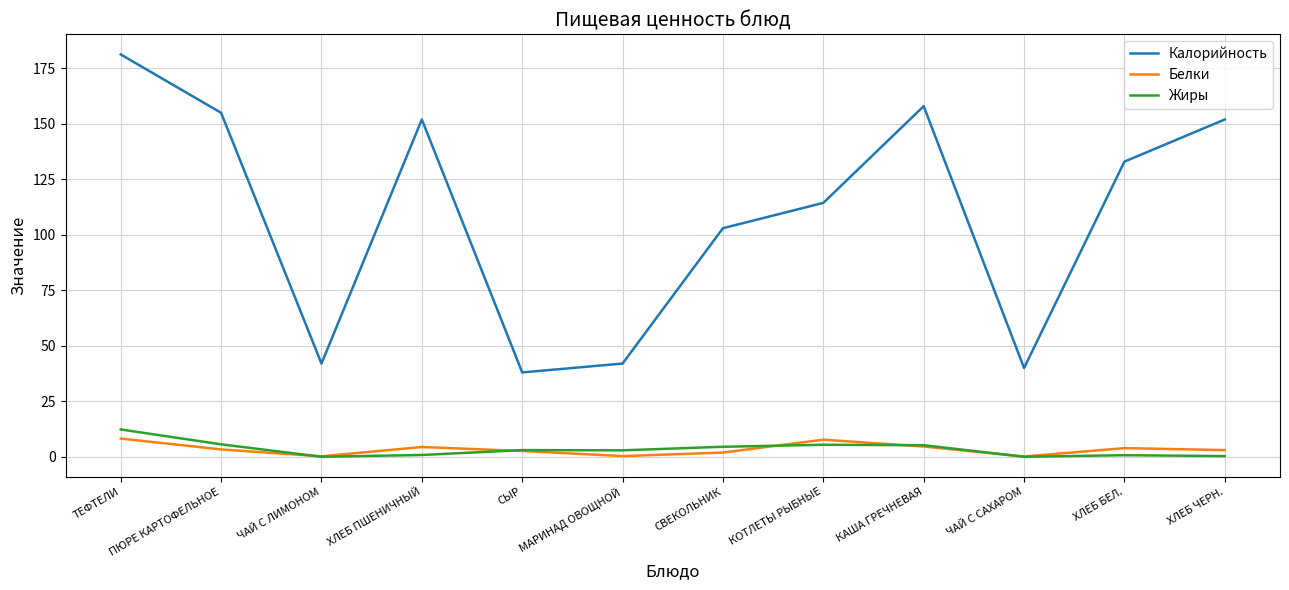

What are all the series names shown in the legend?

Калорийность, Белки, Жиры